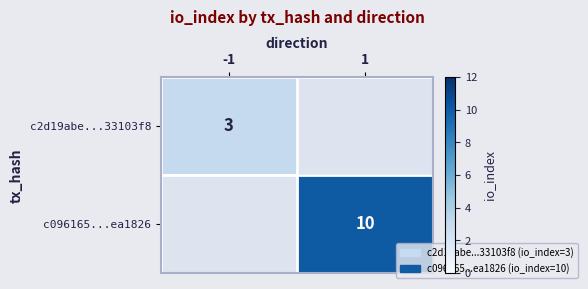

Is the value of c2d19abe...33103f8 at -1 greater than the value of c096165...ea1826 at 1?

No